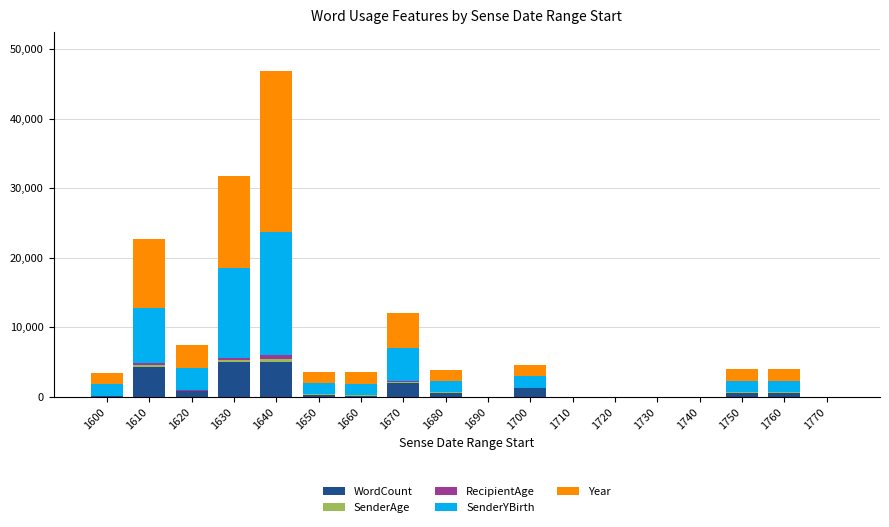

What is the highest value of the WordCount series?

4999